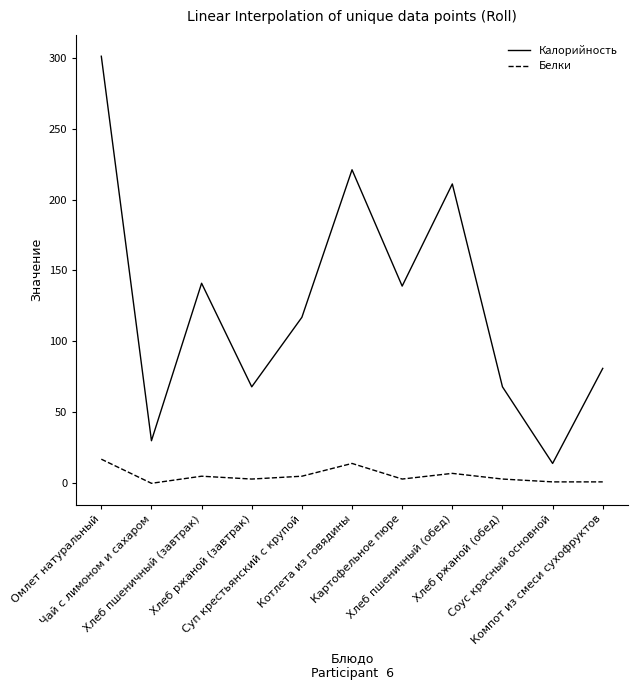

Which series has the largest total across all categories?

Калорийность